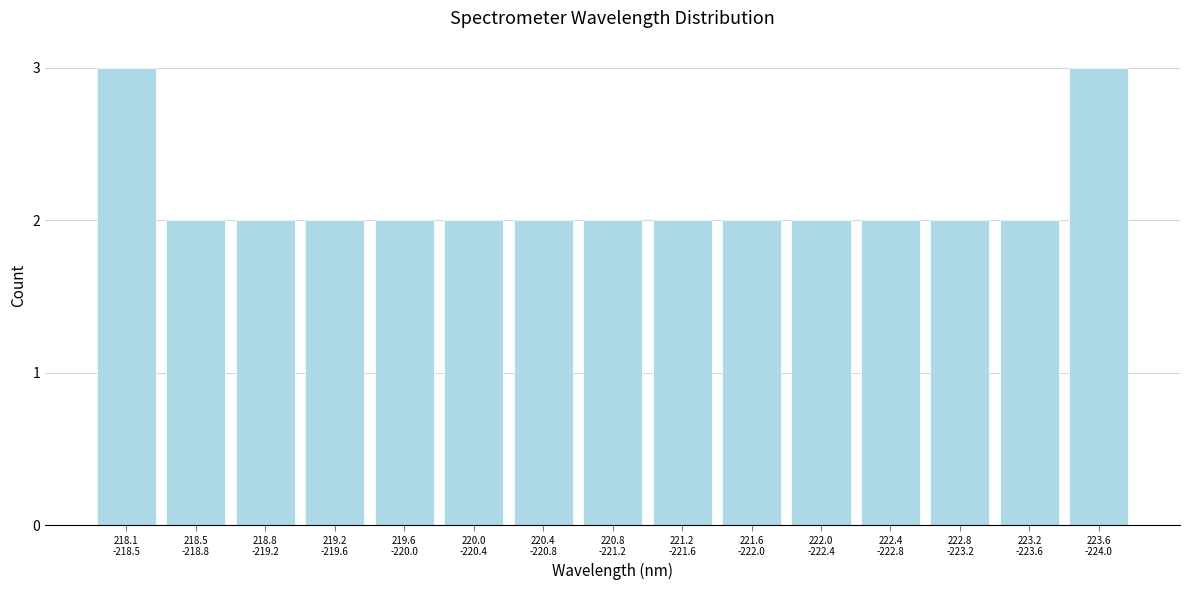

What is the sum of all values?

32